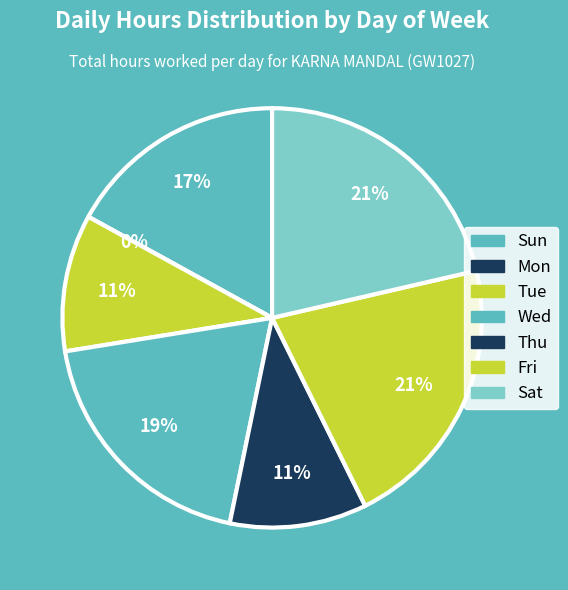

To the nearest percent, what is the average slice percentage?

14%